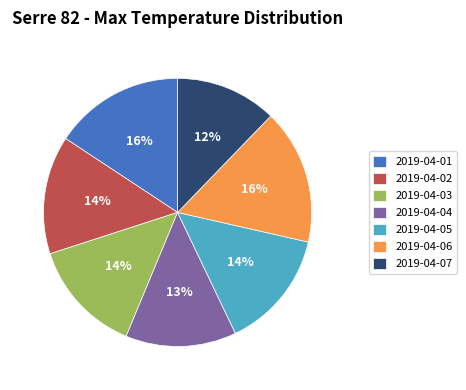

Which has a higher value, 2019-04-02 or 2019-04-07?

2019-04-02